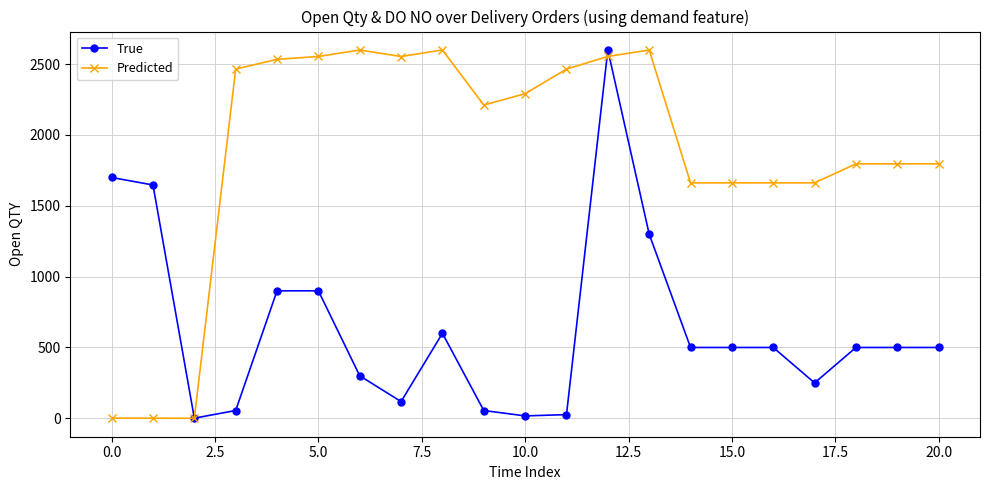

What is the highest value of the Predicted series?

2600.0